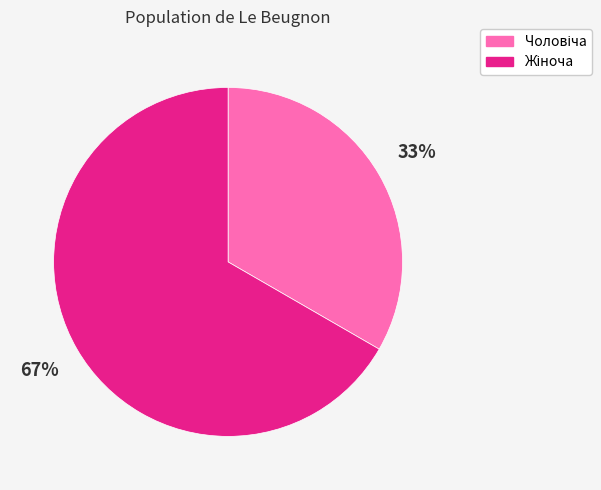

To the nearest percent, what is the average slice percentage?

50%